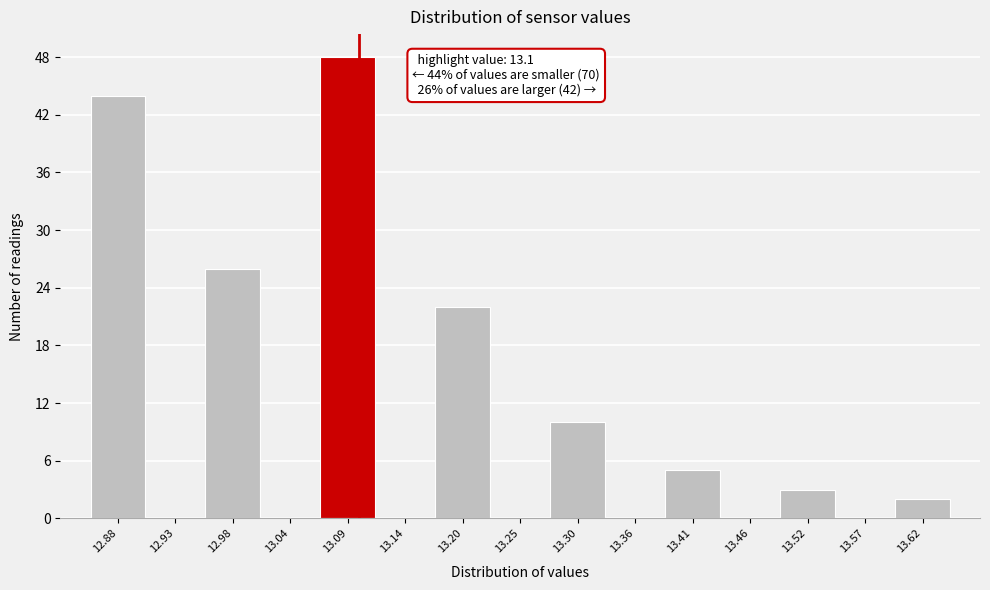

Which range on the x-axis has the tallest bar?

13.06 to 13.12